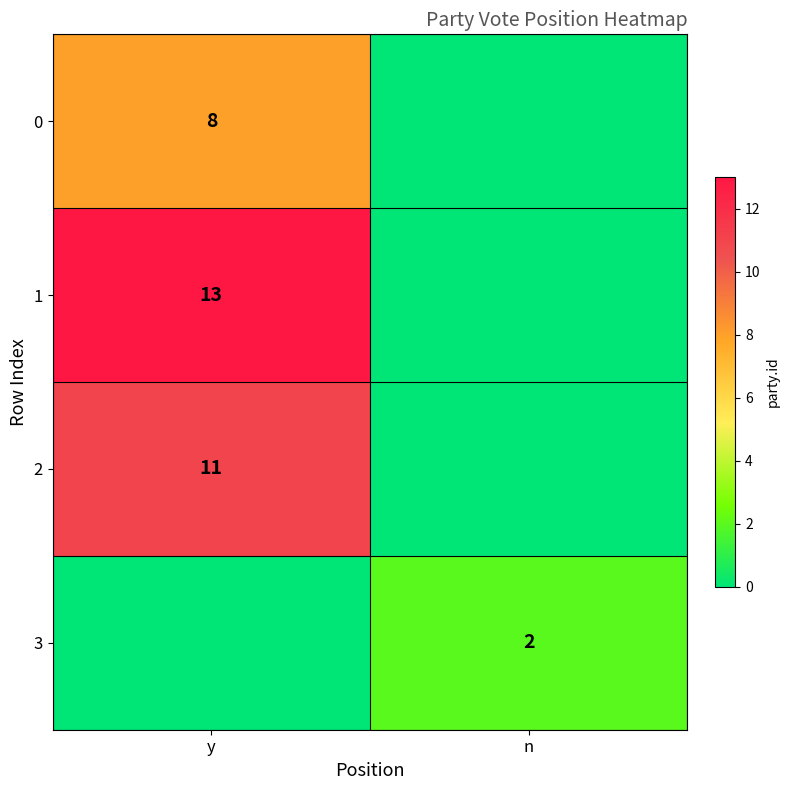

Is the value of 3 at n greater than the value of 2 at y?

No